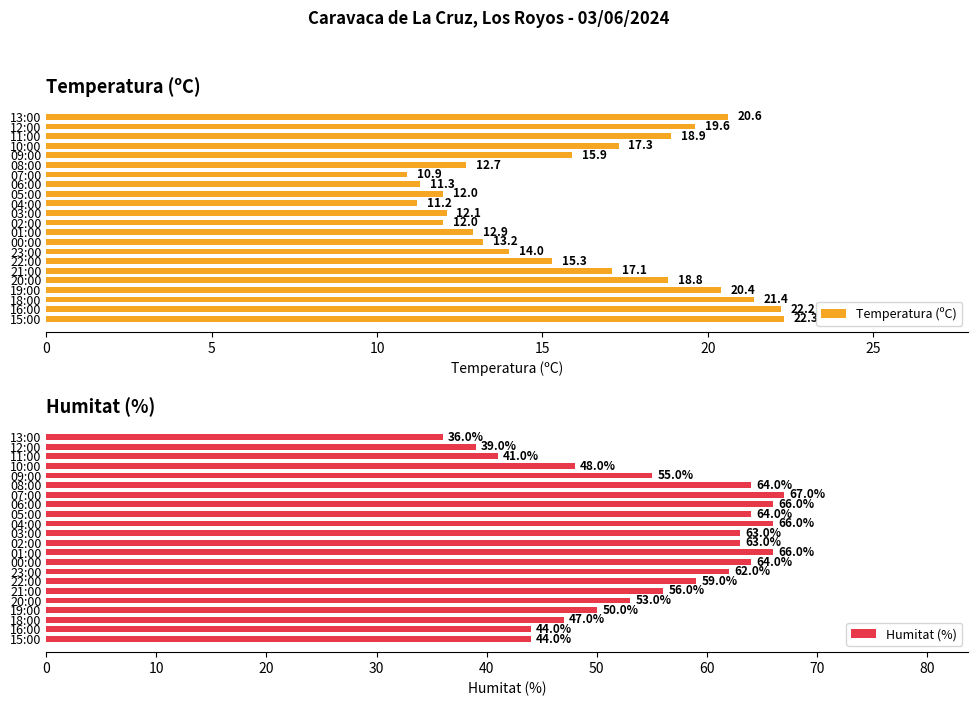

What is the minimum value for Temperatura (ºC)?

10.9